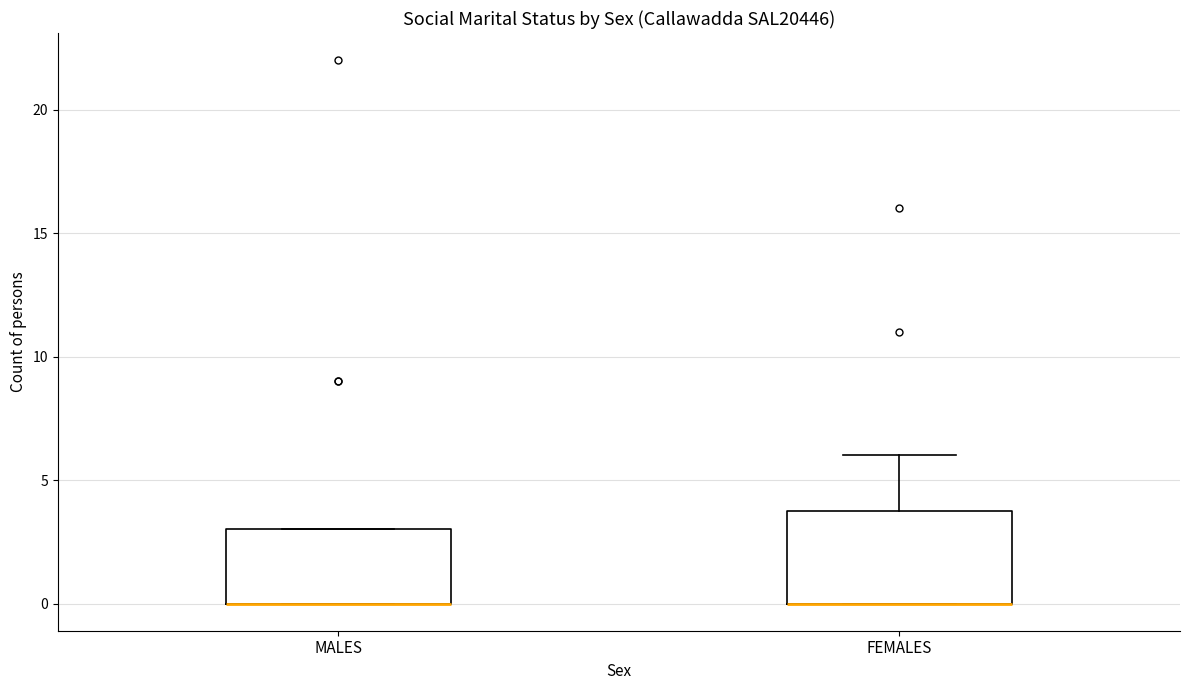

Reading left to right, transcribe this box plot: for each box, give where its median line is, the range the box spans, and where its two whiskers end, as read against the y-axis. The values are not printed on the chart, so give them approximately, as read against the axis.

MALES: median 0 (drawn on the box's lower edge), box 0 to 3, whiskers 0 to 3
FEMALES: median 0 (drawn on the box's lower edge), box 0 to 4, whiskers 0 to 6